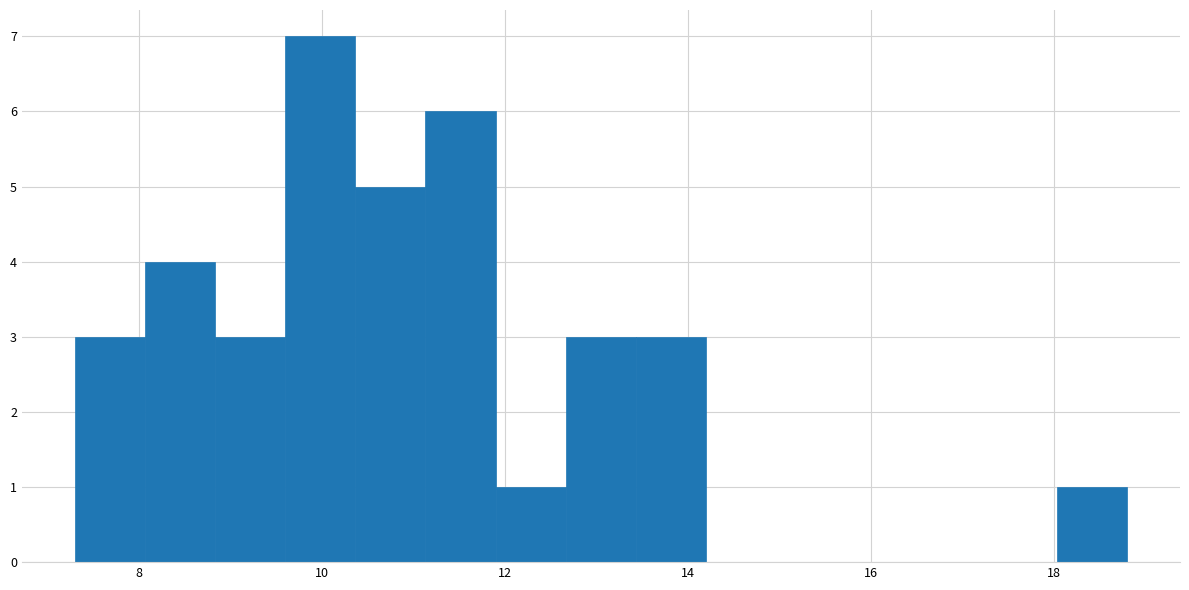

Around what value on the x-axis is the tallest bar? Give the approximate position of its centre, as read against the axis.

10.0